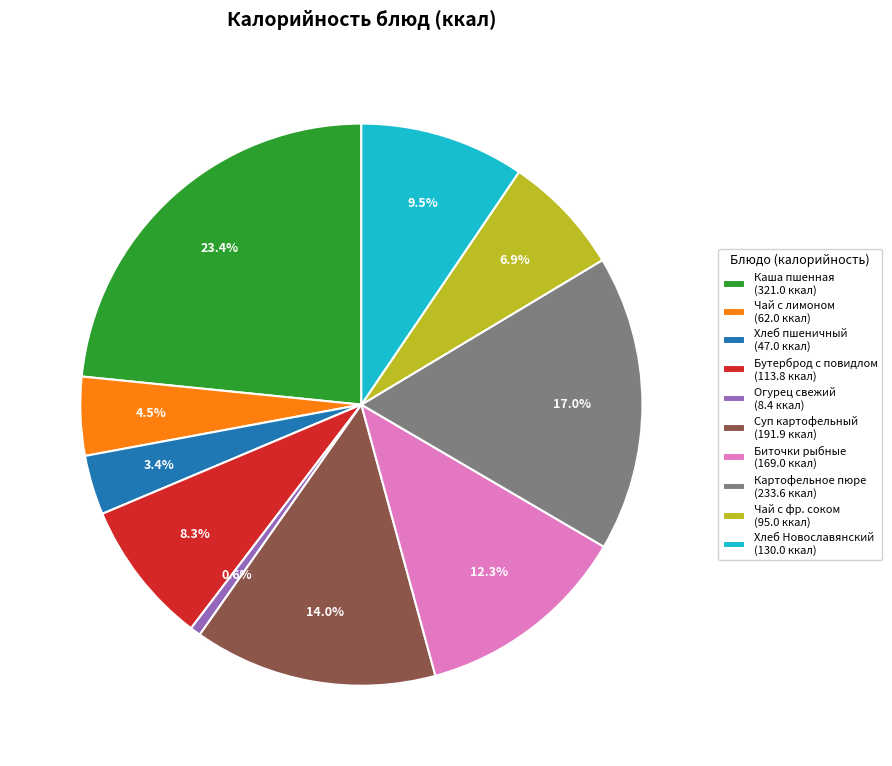

Count the number of slices in the pie.

10